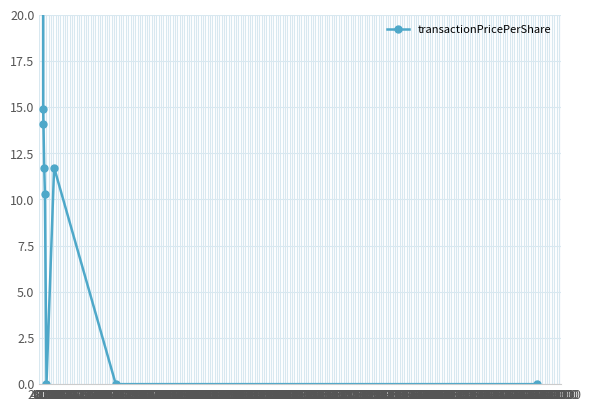

Which has a higher value, 16000 or 2000?

2000